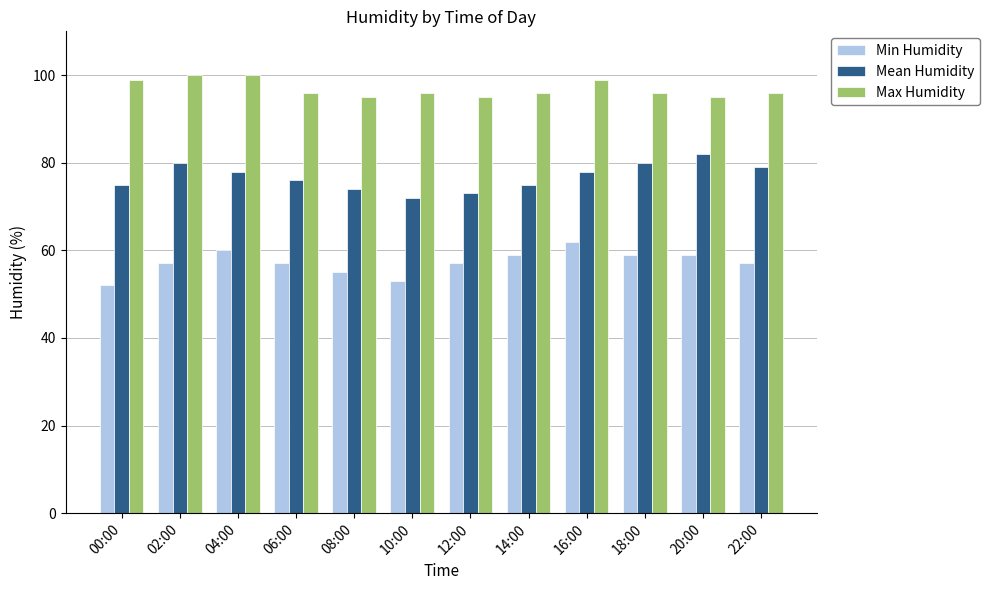

What is the total value across all series at 16:00?

239